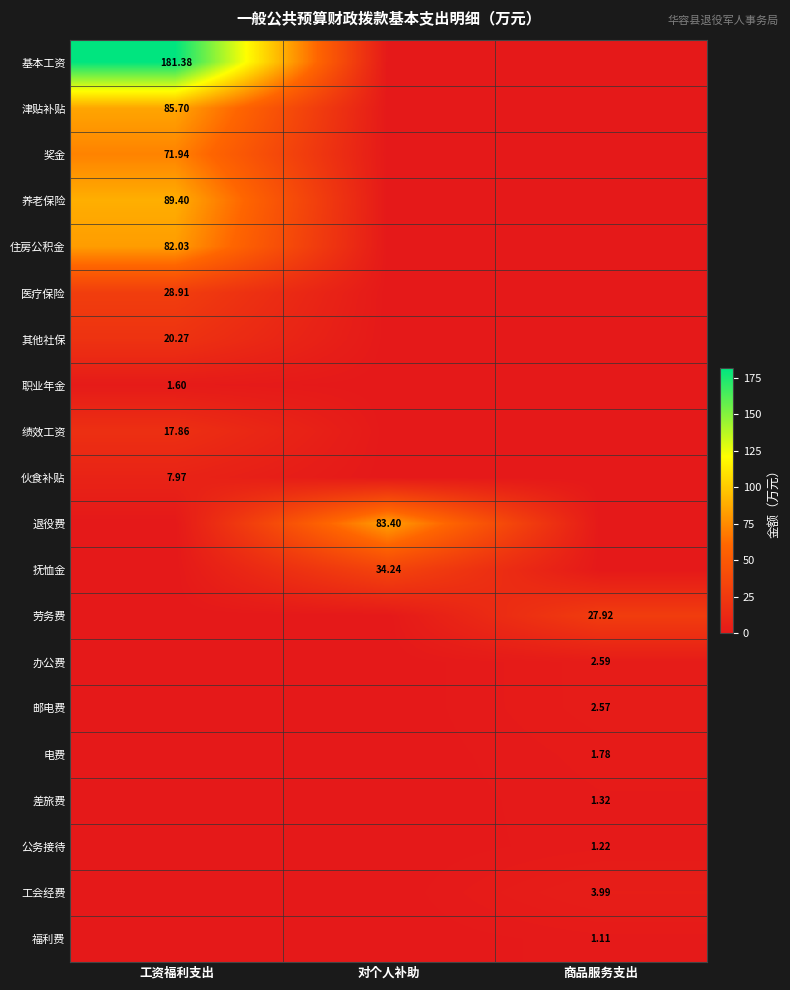

Where is 住房公积金 nearest to the value 41?

对个人补助